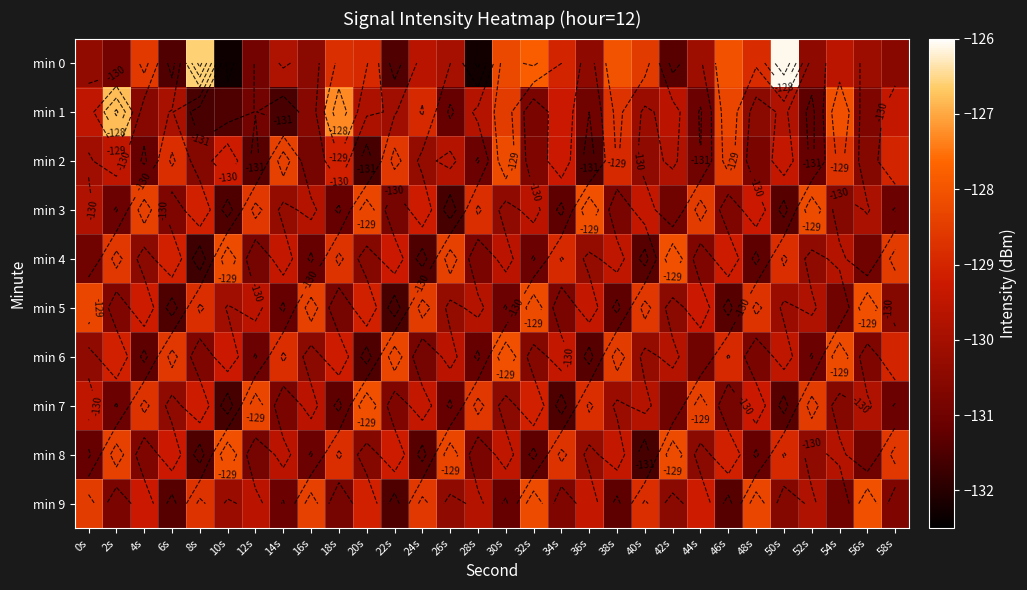

What is the average value of the min 3 series?

-130.0